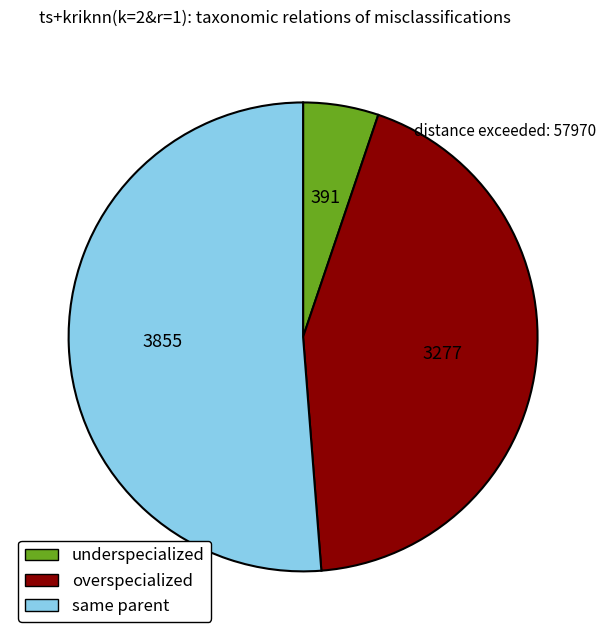

Is it true that overspecialized is 44% of the pie?

True